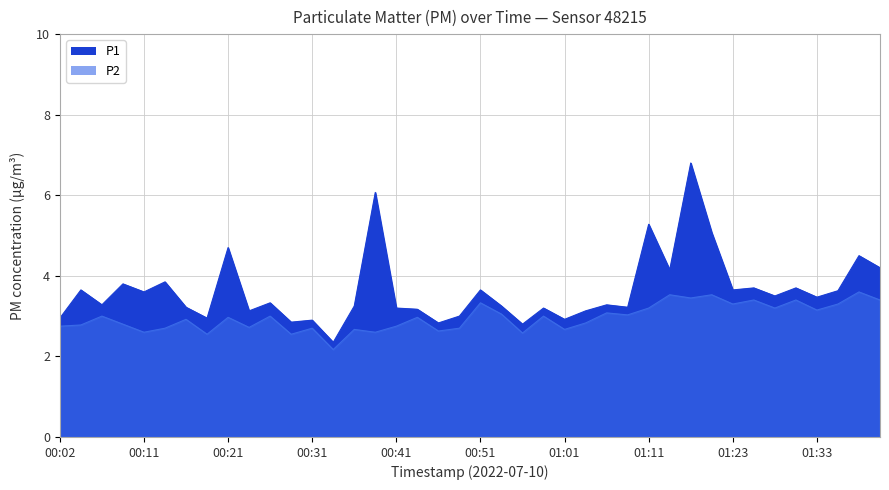

Reading left to right, transcribe all the data shown in this chart.

P1: 3.0	3.6	3.3	3.8	3.6	3.9	3.2	3.0	4.7	3.1	3.3	2.9	2.9	2.4	3.2	6.1	3.2	3.2	2.8	3.0	3.6	3.2	2.8	3.2	2.9	3.1	3.3	3.2	5.3	4.2	6.8	5.1	3.6	3.7	3.5	3.7	3.5	3.6	4.5	4.2
P2: 2.8	2.8	3.0	2.8	2.6	2.7	2.9	2.5	3.0	2.7	3.0	2.5	2.7	2.2	2.7	2.6	2.8	3.0	2.6	2.7	3.3	3.0	2.6	3.0	2.7	2.8	3.1	3.0	3.2	3.5	3.5	3.5	3.3	3.4	3.2	3.4	3.1	3.3	3.6	3.4